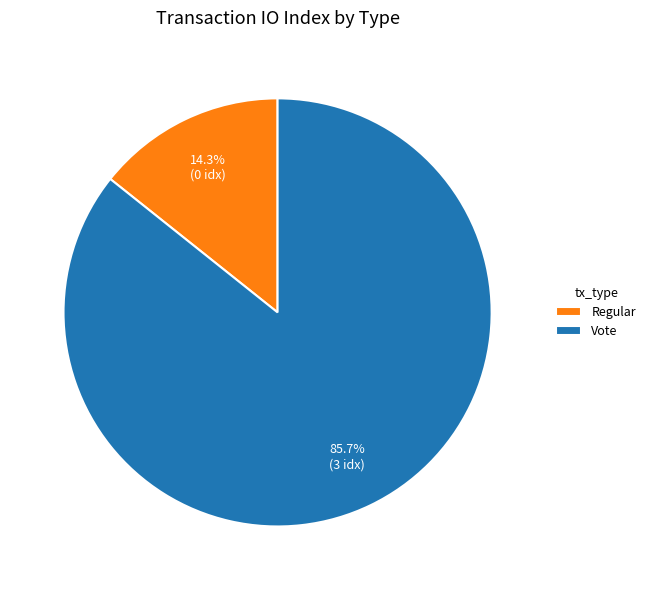

To the nearest percent, what is the difference between the Regular and Vote slice percentages?

71%